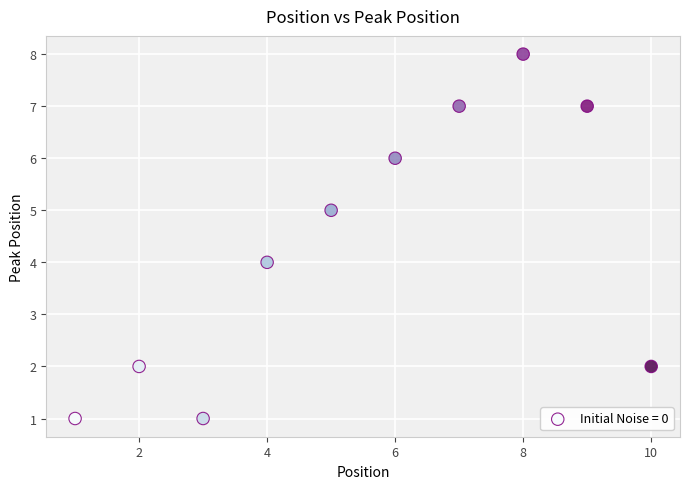

What is the range of Y values (max minus min)?

7